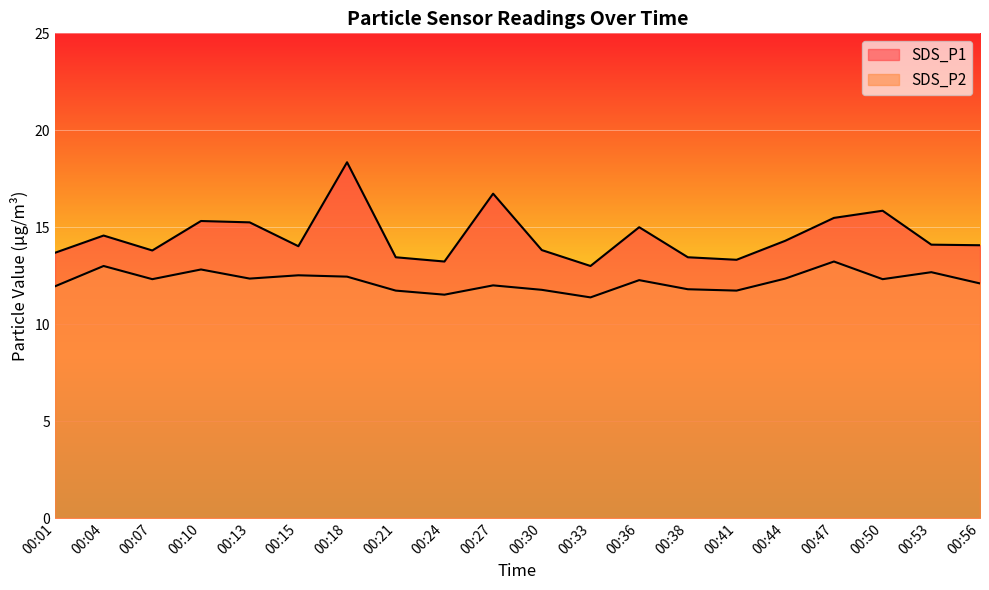

At which category is the sum across all series the highest?

00:18